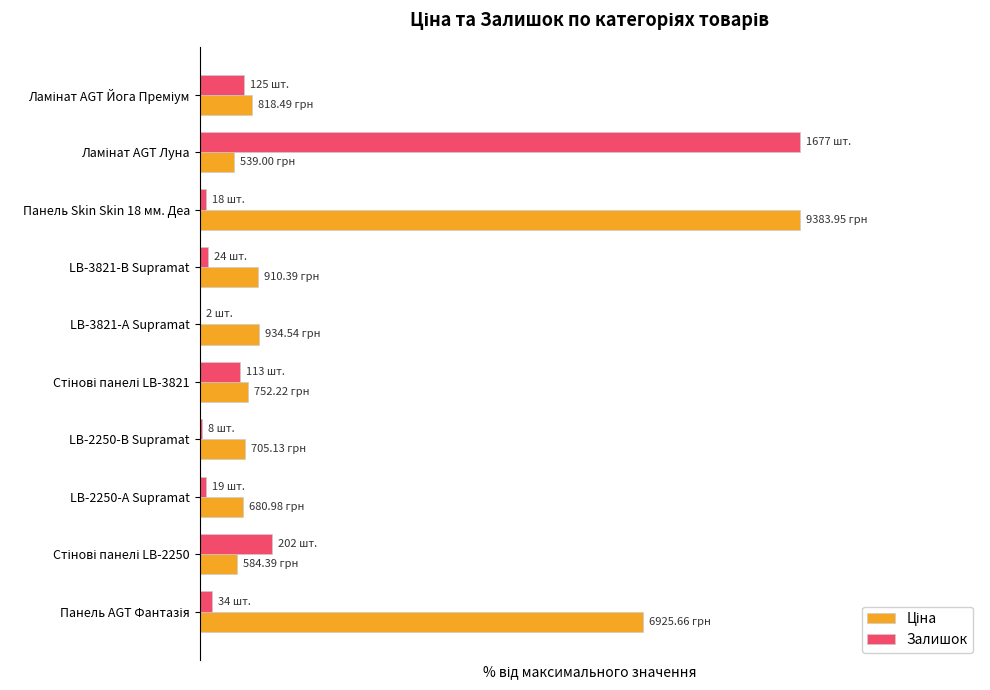

What is the value of the Залишок bar at the 7th from the left?

0.5